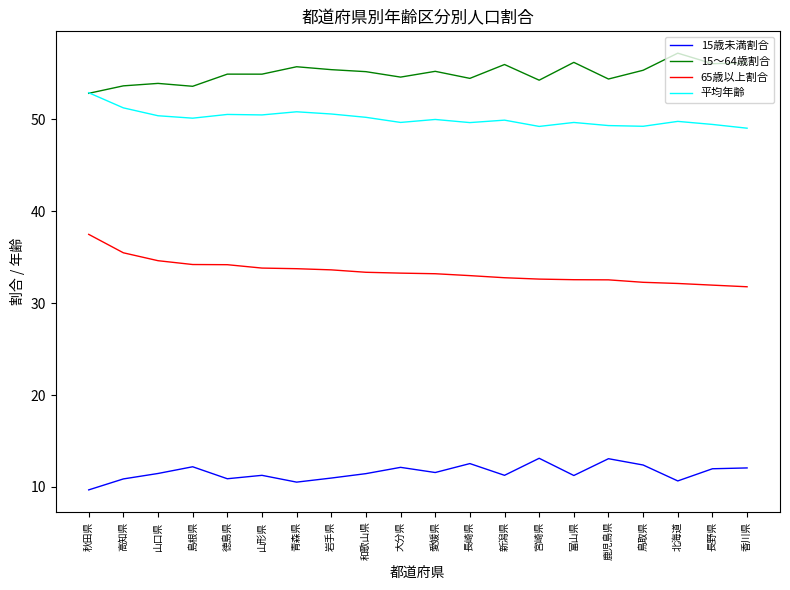

What is the difference between the highest and lowest values at 長野県?

44.1